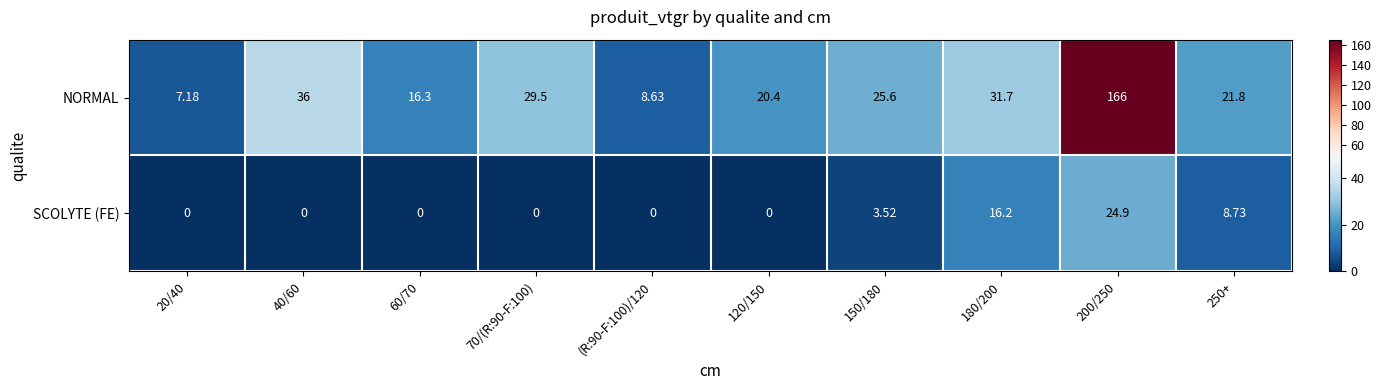

Is the value of SCOLYTE (FE) at 150/180 greater than the value of NORMAL at (R:90-F:100)/120?

No